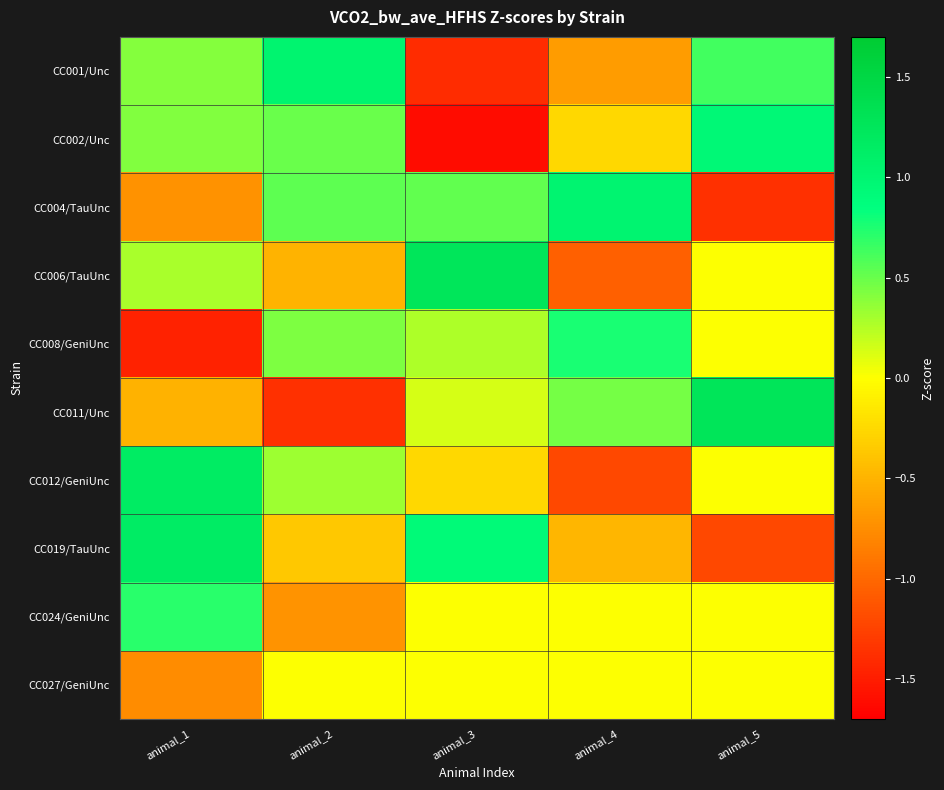

Reading right to left, what are all the values shown in this chart?

CC001/Unc: animal_5=0.6	animal_4=-0.7	animal_3=-1.4	animal_2=1.0	animal_1=0.4
CC002/Unc: animal_5=0.9	animal_4=-0.3	animal_3=-1.6	animal_2=0.5	animal_1=0.4
CC004/TauUnc: animal_5=-1.4	animal_4=1.0	animal_3=0.5	animal_2=0.5	animal_1=-0.7
CC006/TauUnc: animal_5=0.0	animal_4=-1.1	animal_3=1.3	animal_2=-0.5	animal_1=0.3
CC008/GeniUnc: animal_5=0.0	animal_4=0.8	animal_3=0.3	animal_2=0.4	animal_1=-1.5
CC011/Unc: animal_5=1.3	animal_4=0.5	animal_3=0.1	animal_2=-1.4	animal_1=-0.5
CC012/GeniUnc: animal_5=0.0	animal_4=-1.2	animal_3=-0.3	animal_2=0.3	animal_1=1.2
CC019/TauUnc: animal_5=-1.2	animal_4=-0.5	animal_3=0.9	animal_2=-0.4	animal_1=1.1
CC024/GeniUnc: animal_5=0.0	animal_4=0.0	animal_3=0.0	animal_2=-0.7	animal_1=0.7
CC027/GeniUnc: animal_5=0.0	animal_4=0.0	animal_3=0.0	animal_2=0.0	animal_1=-0.8